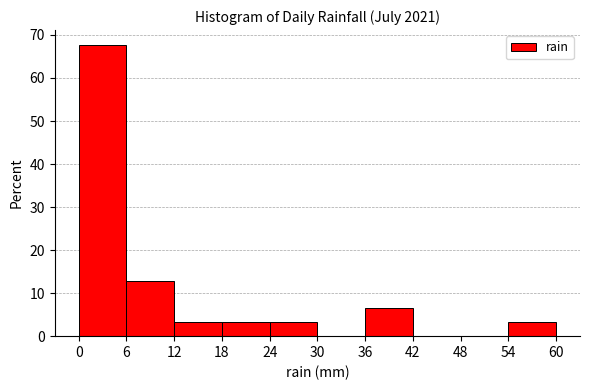

Over which range of the x-axis is the bar tallest?

0 to 6